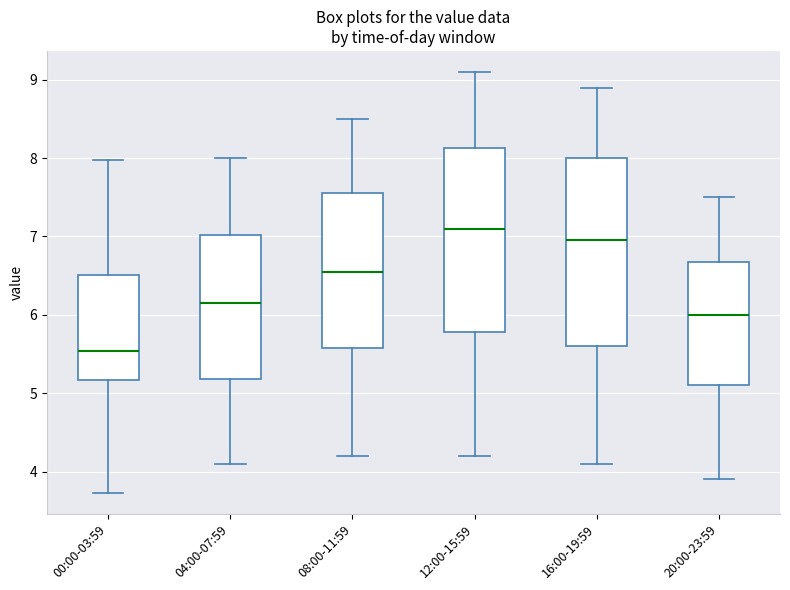

Which box has the highest median line?

12:00-15:59